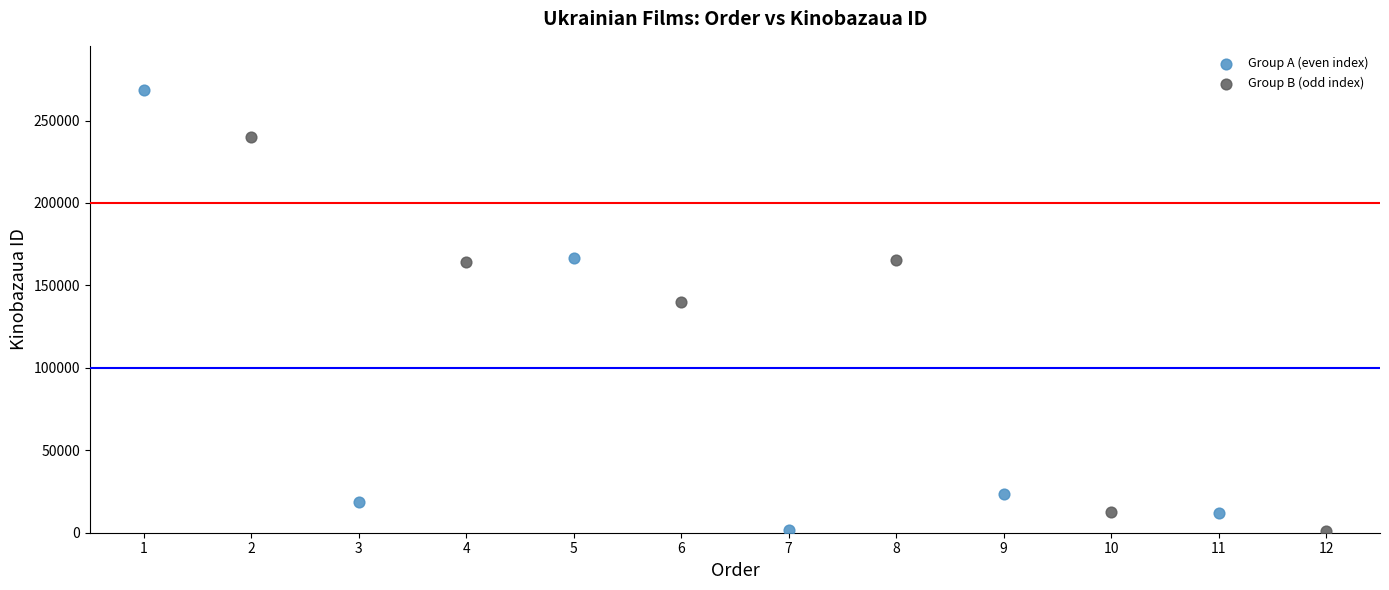

Which series has the largest Y range (max minus min)?

Group A (even index)